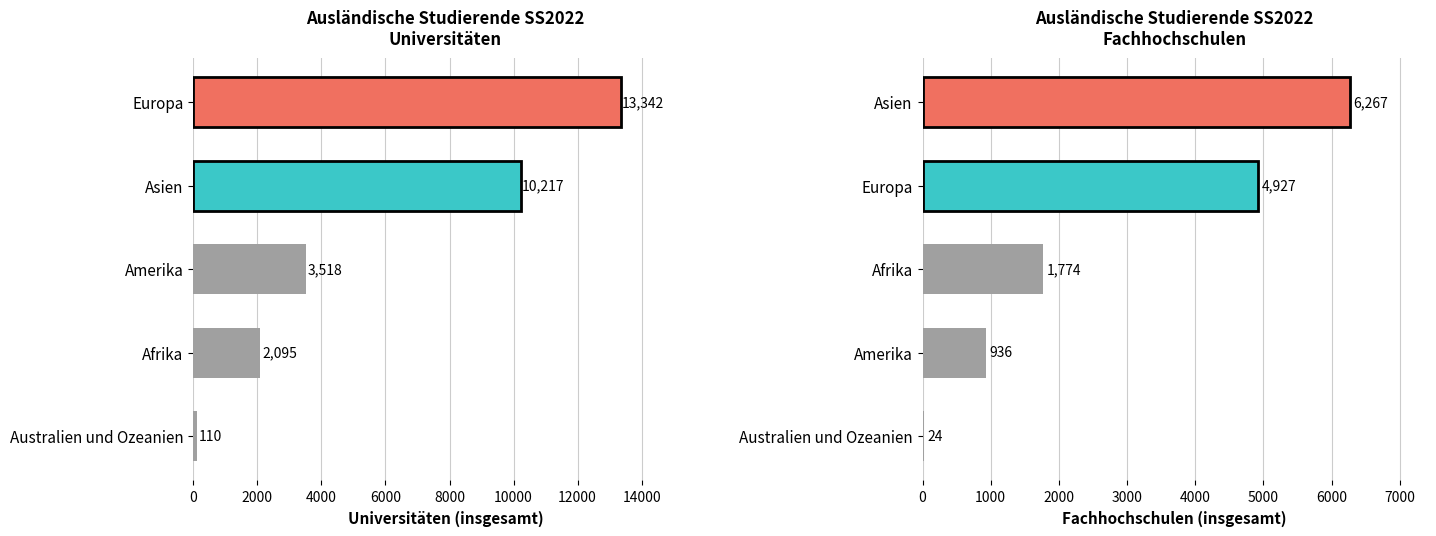

How many bars are there in total?

10